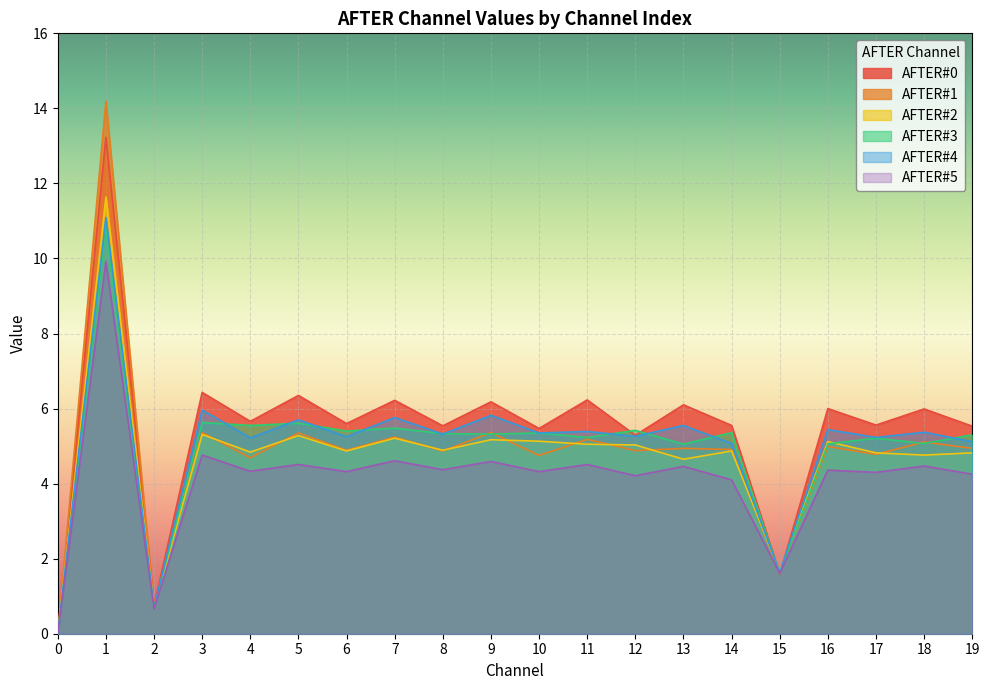

Reading left to right, transcribe all the data shown in this chart.

AFTER#0: 0.0	13.2	0.7	6.4	5.7	6.3	5.6	6.2	5.5	6.2	5.5	6.2	5.3	6.1	5.5	1.6	6.0	5.6	6.0	5.5
AFTER#1: 0.0	14.2	0.7	5.4	4.7	5.3	4.9	5.2	4.9	5.4	4.8	5.2	4.9	4.9	4.9	1.6	5.0	4.8	5.1	4.9
AFTER#2: 0.0	11.6	0.7	5.3	4.8	5.3	4.9	5.2	4.9	5.2	5.1	5.0	5.0	4.7	4.9	1.7	5.1	4.8	4.8	4.8
AFTER#3: 0.0	10.8	0.7	5.6	5.5	5.6	5.4	5.5	5.3	5.3	5.3	5.2	5.4	5.0	5.4	1.6	5.1	5.2	5.1	5.3
AFTER#4: 0.0	11.1	0.7	6.0	5.2	5.7	5.2	5.8	5.3	5.8	5.3	5.4	5.3	5.5	5.1	1.6	5.4	5.2	5.4	5.1
AFTER#5: 0.0	9.9	0.7	4.8	4.3	4.5	4.3	4.6	4.4	4.6	4.3	4.5	4.2	4.5	4.1	1.6	4.4	4.3	4.5	4.2